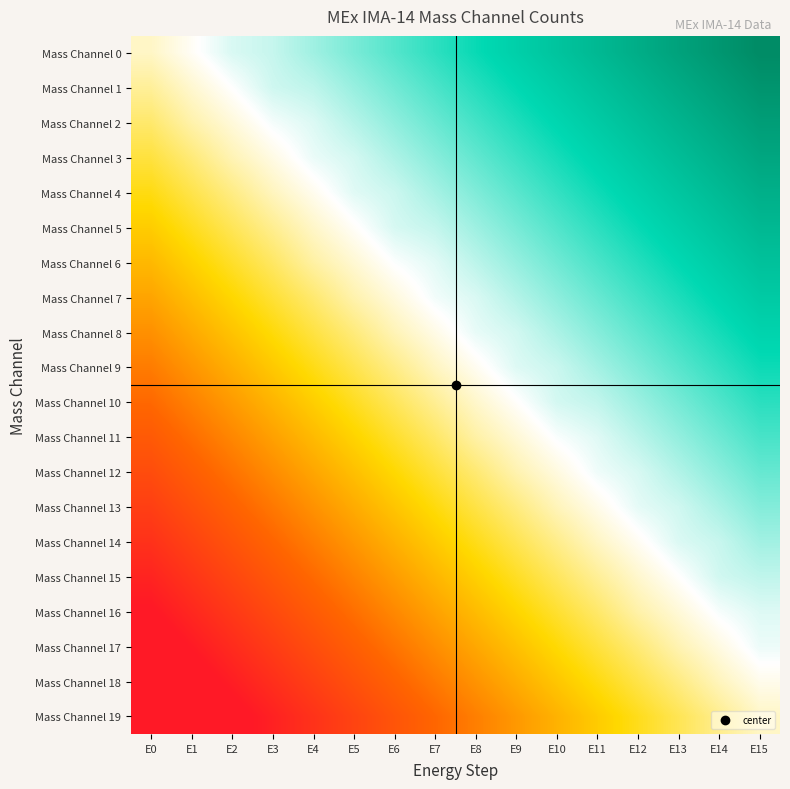

Reading left to right, extract all data points from this chart.

Mass Channel 0: E0=0.0	E1=0.1	E2=0.1	E3=0.2	E4=0.2	E5=0.3	E6=0.3	E7=0.4	E8=0.4	E9=0.5	E10=0.5	E11=0.6	E12=0.6	E13=0.7	E14=0.7	E15=0.8
Mass Channel 1: E0=-0.1	E1=0.0	E2=0.1	E3=0.1	E4=0.2	E5=0.2	E6=0.3	E7=0.3	E8=0.4	E9=0.4	E10=0.5	E11=0.5	E12=0.6	E13=0.7	E14=0.7	E15=0.8
Mass Channel 2: E0=-0.1	E1=-0.0	E2=0.0	E3=0.1	E4=0.1	E5=0.2	E6=0.2	E7=0.3	E8=0.3	E9=0.4	E10=0.4	E11=0.5	E12=0.6	E13=0.6	E14=0.7	E15=0.7
Mass Channel 3: E0=-0.2	E1=-0.1	E2=-0.0	E3=0.0	E4=0.1	E5=0.1	E6=0.2	E7=0.2	E8=0.3	E9=0.4	E10=0.4	E11=0.5	E12=0.5	E13=0.6	E14=0.6	E15=0.7
Mass Channel 4: E0=-0.3	E1=-0.2	E2=-0.1	E3=-0.0	E4=0.1	E5=0.1	E6=0.2	E7=0.2	E8=0.3	E9=0.3	E10=0.4	E11=0.4	E12=0.5	E13=0.5	E14=0.6	E15=0.6
Mass Channel 5: E0=-0.3	E1=-0.2	E2=-0.2	E3=-0.1	E4=0.0	E5=0.1	E6=0.1	E7=0.2	E8=0.2	E9=0.3	E10=0.3	E11=0.4	E12=0.4	E13=0.5	E14=0.5	E15=0.6
Mass Channel 6: E0=-0.4	E1=-0.3	E2=-0.2	E3=-0.1	E4=-0.0	E5=0.0	E6=0.1	E7=0.1	E8=0.2	E9=0.2	E10=0.3	E11=0.3	E12=0.4	E13=0.4	E14=0.5	E15=0.5
Mass Channel 7: E0=-0.4	E1=-0.4	E2=-0.3	E3=-0.2	E4=-0.1	E5=-0.0	E6=0.0	E7=0.1	E8=0.1	E9=0.2	E10=0.2	E11=0.3	E12=0.3	E13=0.4	E14=0.5	E15=0.5
Mass Channel 8: E0=-0.5	E1=-0.4	E2=-0.3	E3=-0.3	E4=-0.2	E5=-0.1	E6=-0.0	E7=0.0	E8=0.1	E9=0.1	E10=0.2	E11=0.2	E12=0.3	E13=0.4	E14=0.4	E15=0.5
Mass Channel 9: E0=-0.6	E1=-0.5	E2=-0.4	E3=-0.3	E4=-0.2	E5=-0.2	E6=-0.1	E7=-0.0	E8=0.1	E9=0.1	E10=0.2	E11=0.2	E12=0.3	E13=0.3	E14=0.4	E15=0.4
Mass Channel 10: E0=-0.6	E1=-0.6	E2=-0.5	E3=-0.4	E4=-0.3	E5=-0.2	E6=-0.2	E7=-0.1	E8=0.0	E9=0.1	E10=0.1	E11=0.2	E12=0.2	E13=0.3	E14=0.3	E15=0.4
Mass Channel 11: E0=-0.7	E1=-0.6	E2=-0.5	E3=-0.5	E4=-0.4	E5=-0.3	E6=-0.2	E7=-0.1	E8=-0.0	E9=0.0	E10=0.1	E11=0.1	E12=0.2	E13=0.2	E14=0.3	E15=0.3
Mass Channel 12: E0=-0.8	E1=-0.7	E2=-0.6	E3=-0.5	E4=-0.4	E5=-0.4	E6=-0.3	E7=-0.2	E8=-0.1	E9=-0.0	E10=0.0	E11=0.1	E12=0.1	E13=0.2	E14=0.2	E15=0.3
Mass Channel 13: E0=-0.8	E1=-0.7	E2=-0.7	E3=-0.6	E4=-0.5	E5=-0.4	E6=-0.3	E7=-0.3	E8=-0.2	E9=-0.1	E10=-0.0	E11=0.0	E12=0.1	E13=0.1	E14=0.2	E15=0.3
Mass Channel 14: E0=-0.9	E1=-0.8	E2=-0.7	E3=-0.6	E4=-0.6	E5=-0.5	E6=-0.4	E7=-0.3	E8=-0.2	E9=-0.2	E10=-0.1	E11=-0.0	E12=0.1	E13=0.1	E14=0.2	E15=0.2
Mass Channel 15: E0=-0.9	E1=-0.9	E2=-0.8	E3=-0.7	E4=-0.6	E5=-0.5	E6=-0.5	E7=-0.4	E8=-0.3	E9=-0.2	E10=-0.1	E11=-0.1	E12=0.0	E13=0.1	E14=0.1	E15=0.2
Mass Channel 16: E0=-1.0	E1=-0.9	E2=-0.9	E3=-0.8	E4=-0.7	E5=-0.6	E6=-0.5	E7=-0.5	E8=-0.4	E9=-0.3	E10=-0.2	E11=-0.1	E12=-0.0	E13=0.0	E14=0.1	E15=0.1
Mass Channel 17: E0=-1.1	E1=-1.0	E2=-0.9	E3=-0.8	E4=-0.8	E5=-0.7	E6=-0.6	E7=-0.5	E8=-0.4	E9=-0.4	E10=-0.3	E11=-0.2	E12=-0.1	E13=-0.0	E14=0.0	E15=0.1
Mass Channel 18: E0=-1.1	E1=-1.1	E2=-1.0	E3=-0.9	E4=-0.8	E5=-0.7	E6=-0.7	E7=-0.6	E8=-0.5	E9=-0.4	E10=-0.3	E11=-0.3	E12=-0.2	E13=-0.1	E14=-0.0	E15=0.1
Mass Channel 19: E0=-1.2	E1=-1.1	E2=-1.0	E3=-1.0	E4=-0.9	E5=-0.8	E6=-0.7	E7=-0.6	E8=-0.6	E9=-0.5	E10=-0.4	E11=-0.3	E12=-0.2	E13=-0.2	E14=-0.1	E15=0.0